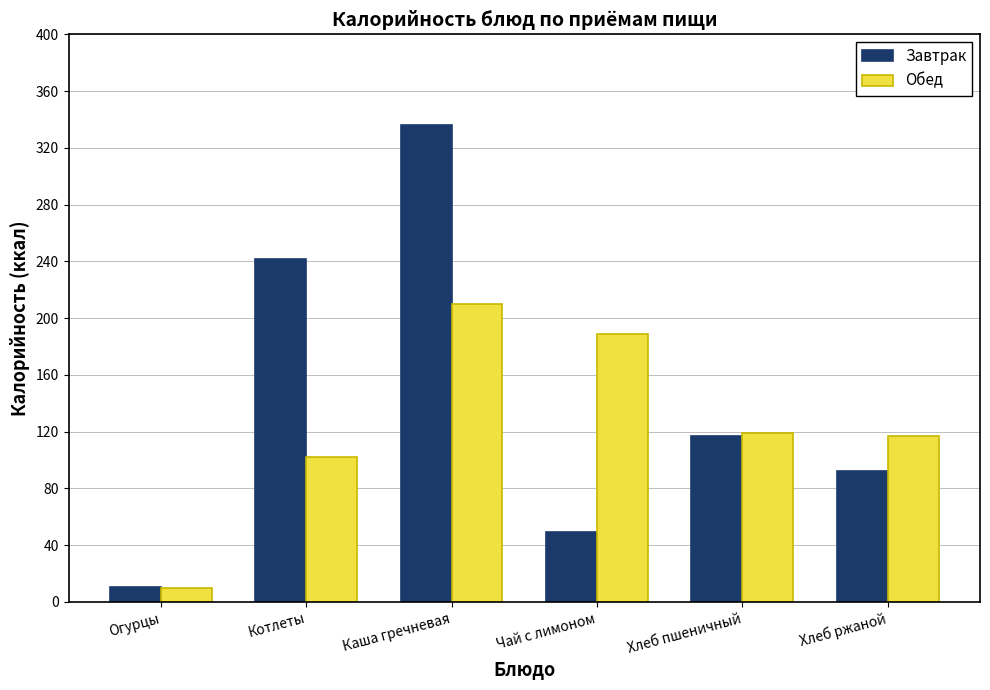

What is the sum of all Завтрак values?

846.6